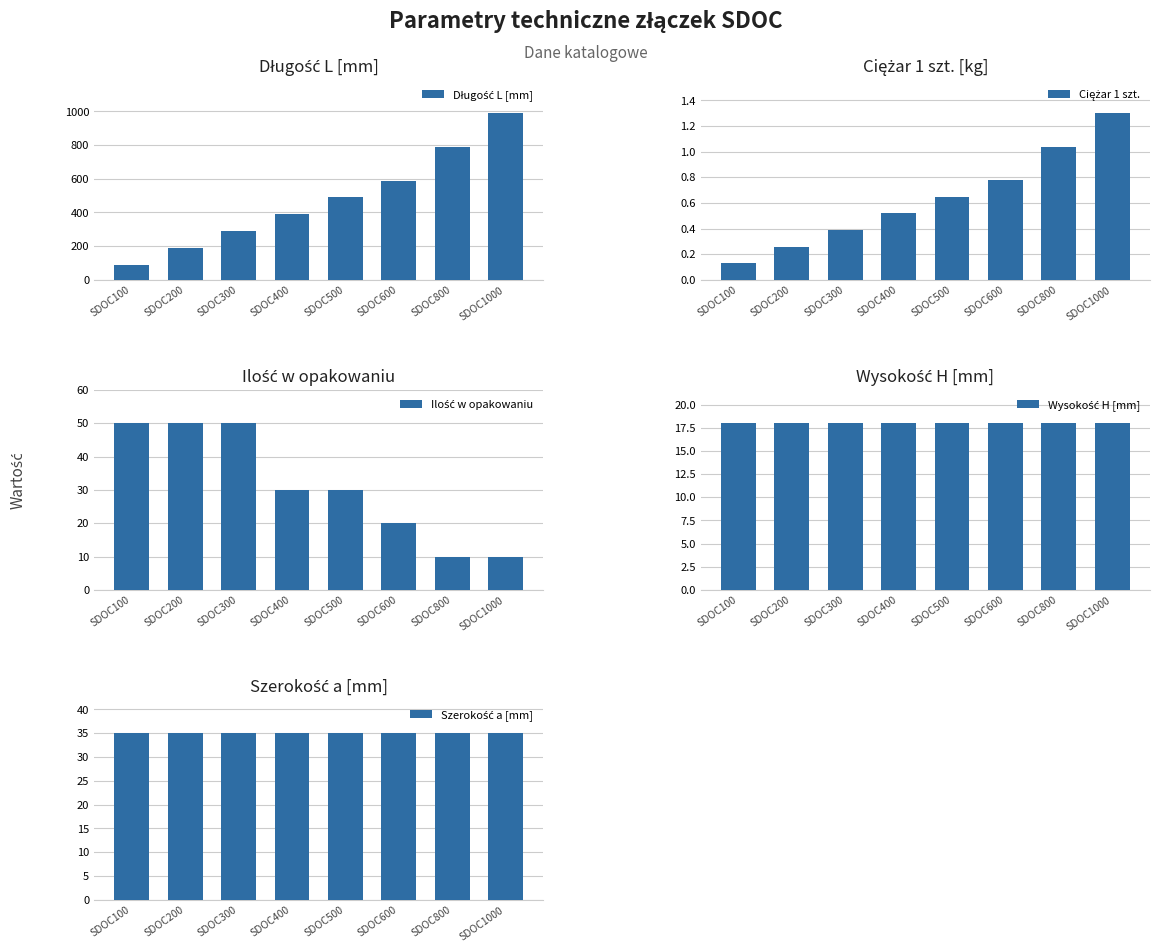

Is it true that Szerokość a [mm] equals 52.6 at SDOC400?

False